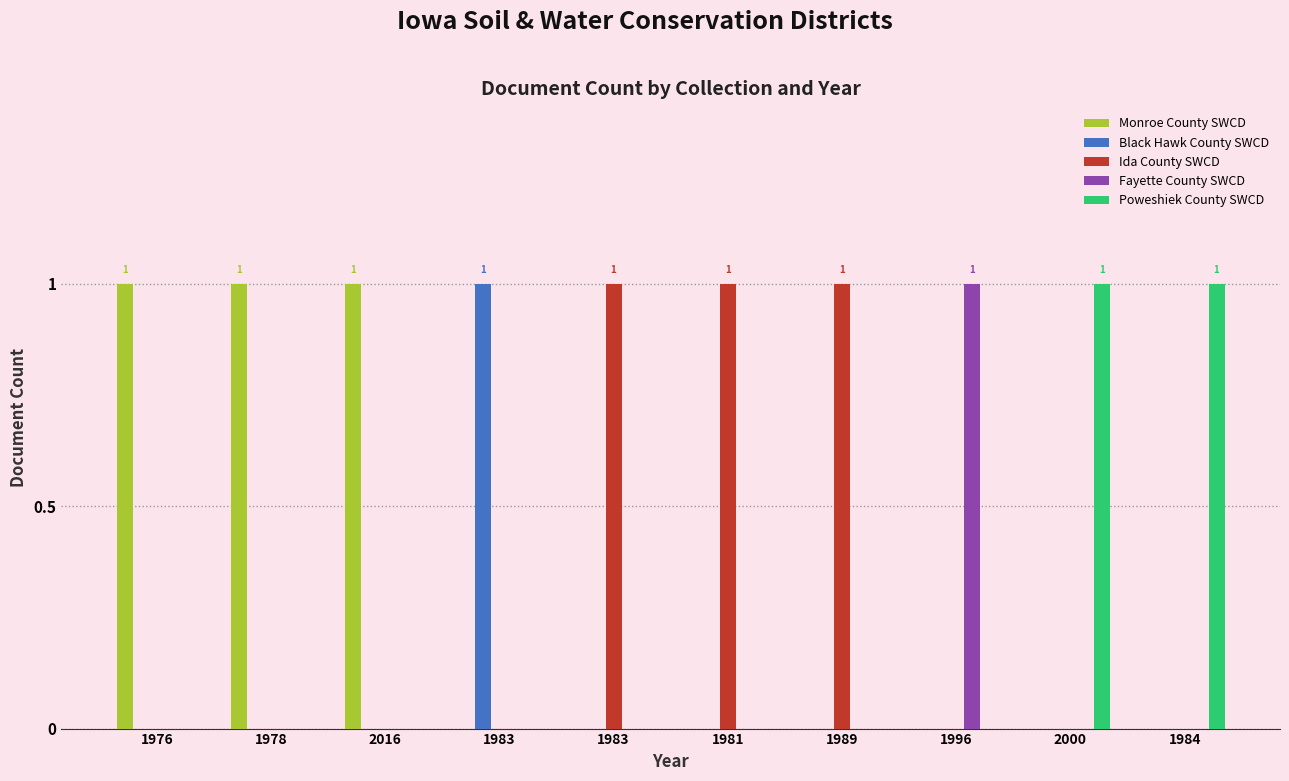

How many groups of bars are there?

10